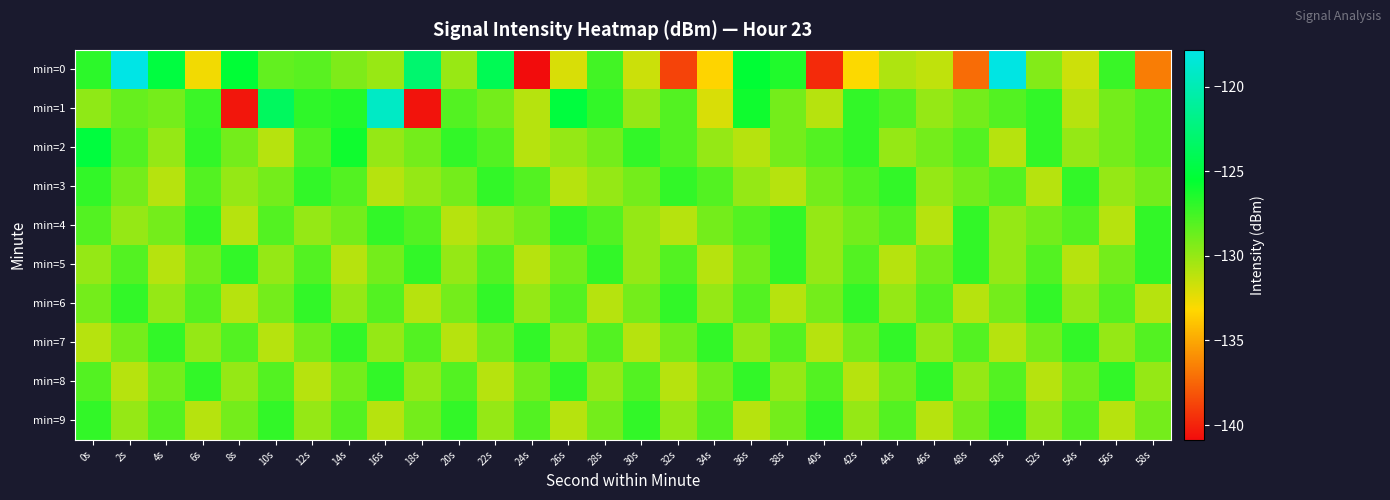

Between 38s and 52s, which is larger?

38s